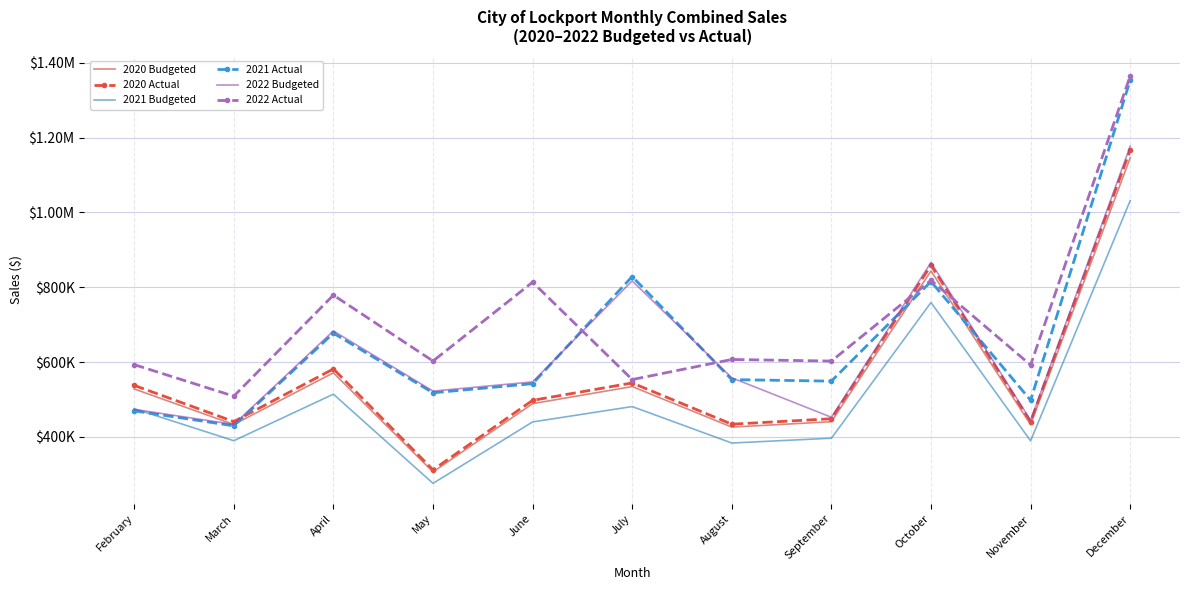

What are all the series names shown in the legend?

2020 Budgeted, 2020 Actual, 2021 Budgeted, 2021 Actual, 2022 Budgeted, 2022 Actual